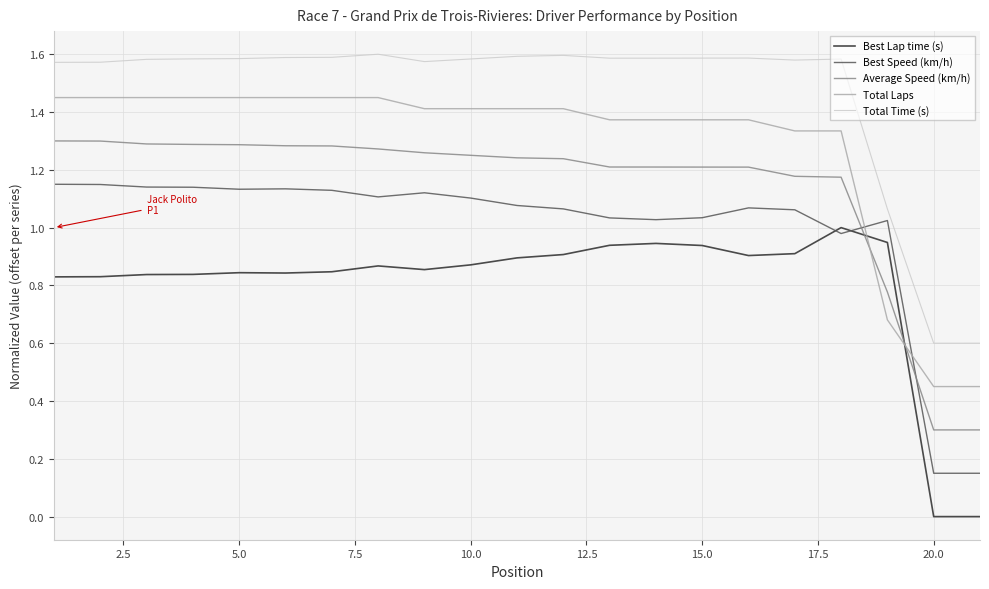

List the series in order of their peak value, lowest first.

Best Lap time (s), Best Speed (km/h), Average Speed (km/h), Total Laps, Total Time (s)